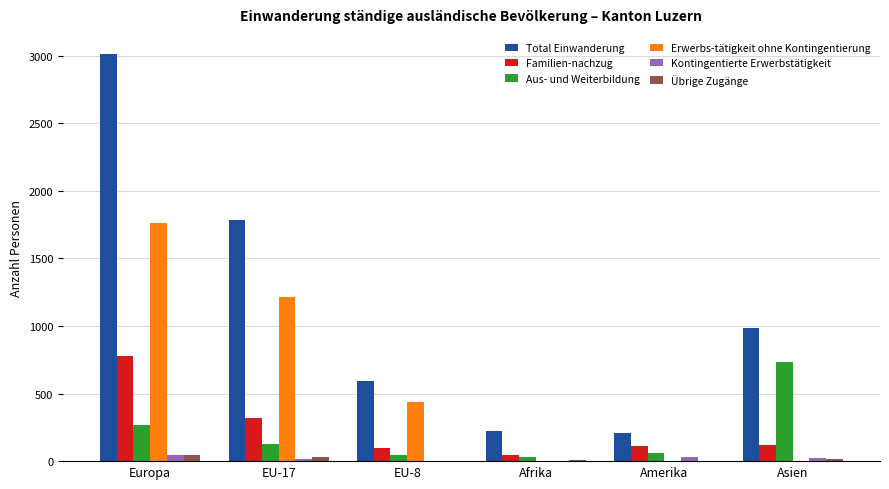

Which series changed the most between EU-17 and Afrika?

Total Einwanderung